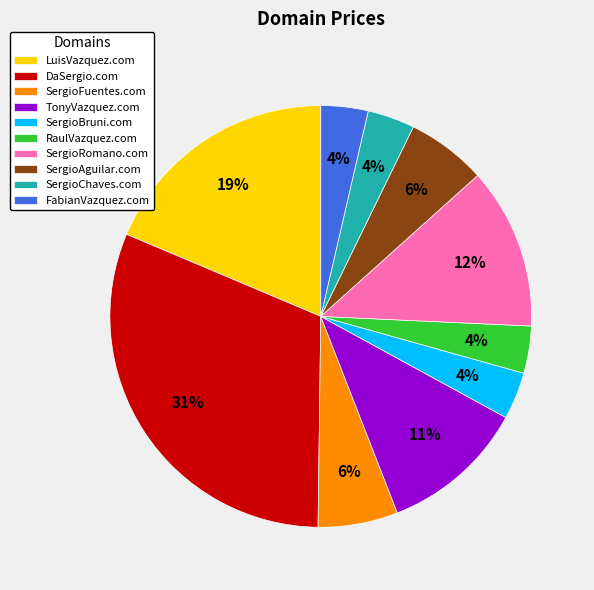

Is there any slice that represents more than half of the pie?

No